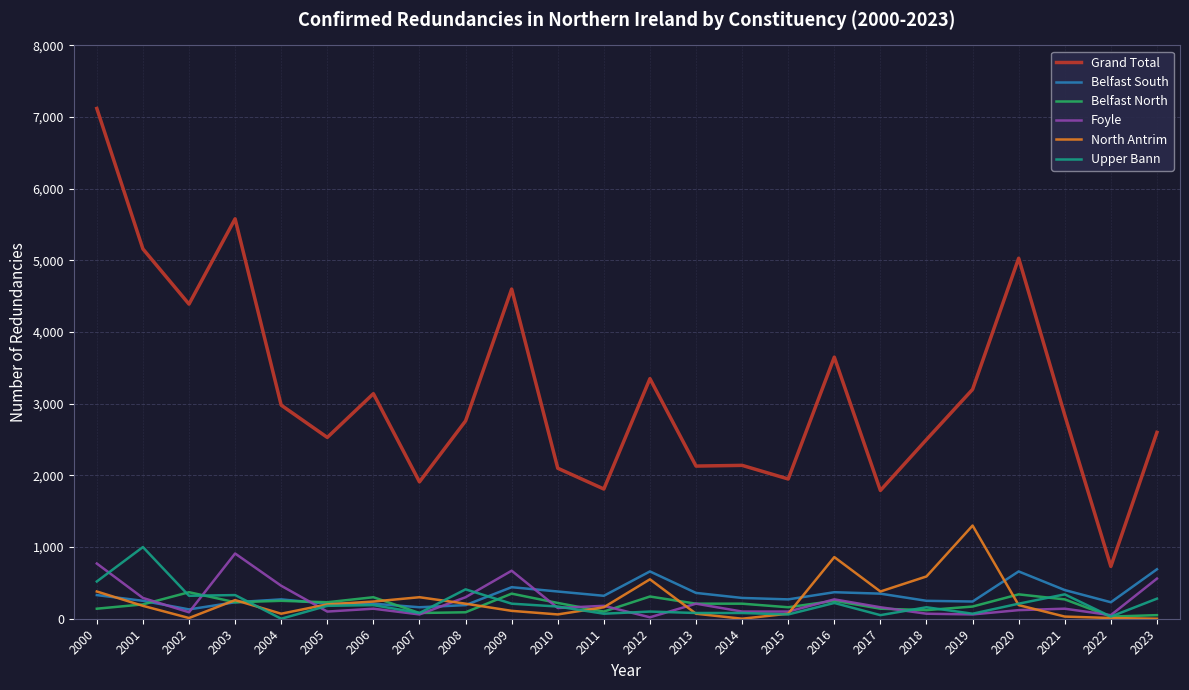

At which label is North Antrim closest to 650?

2018